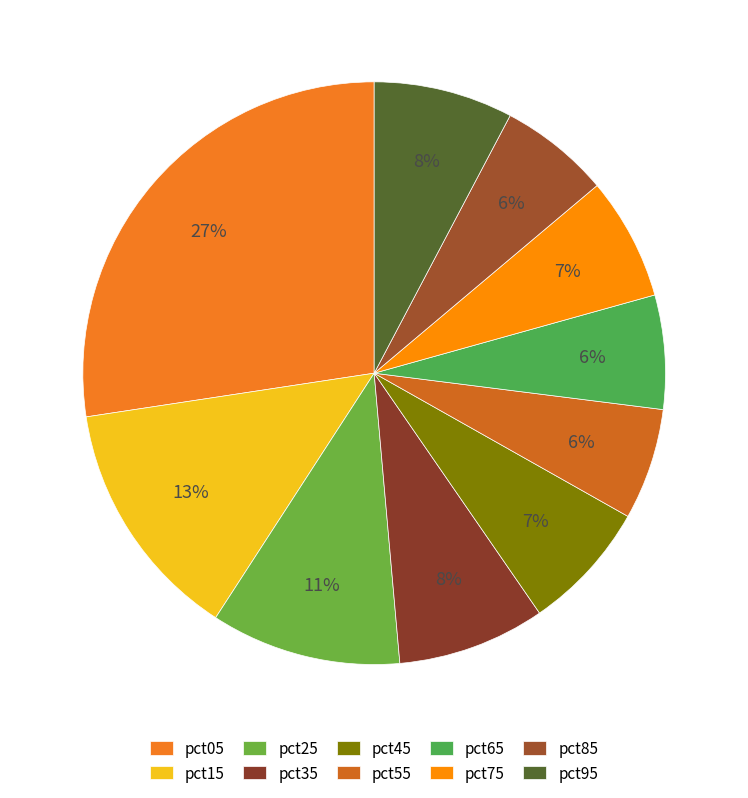

Is pct95 the majority of the pie?

No